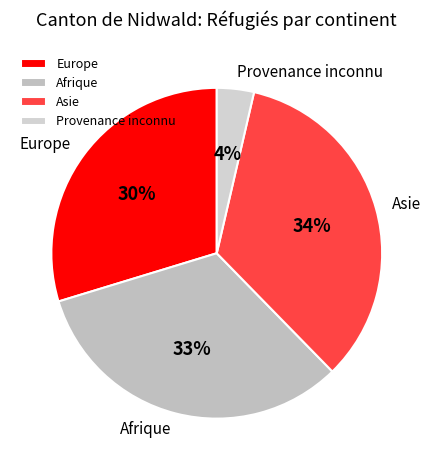

How many slices are in this pie chart?

4